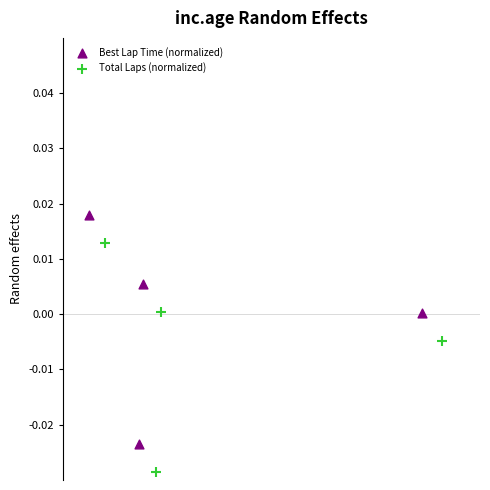

Which series reaches the maximum Y coordinate?

Best Lap Time (normalized)